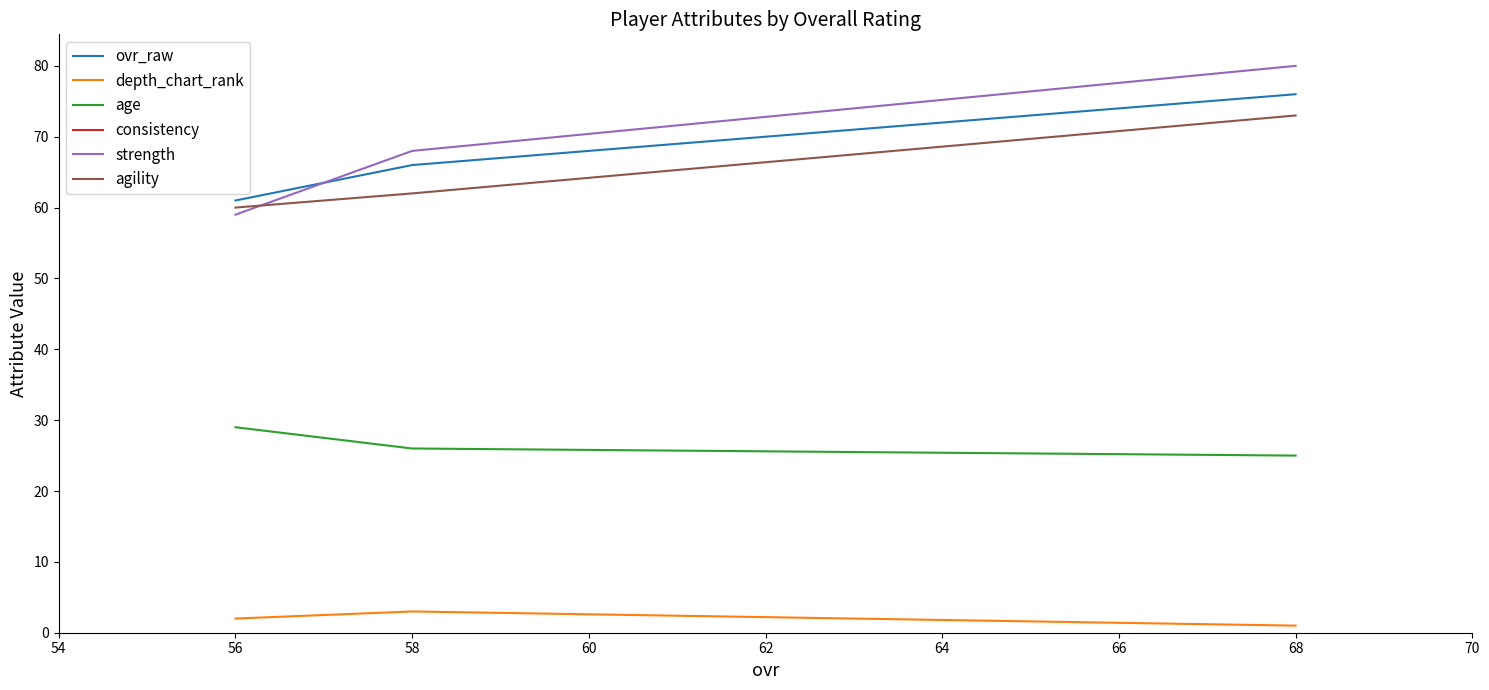

Does the chart have visible grid lines?

No